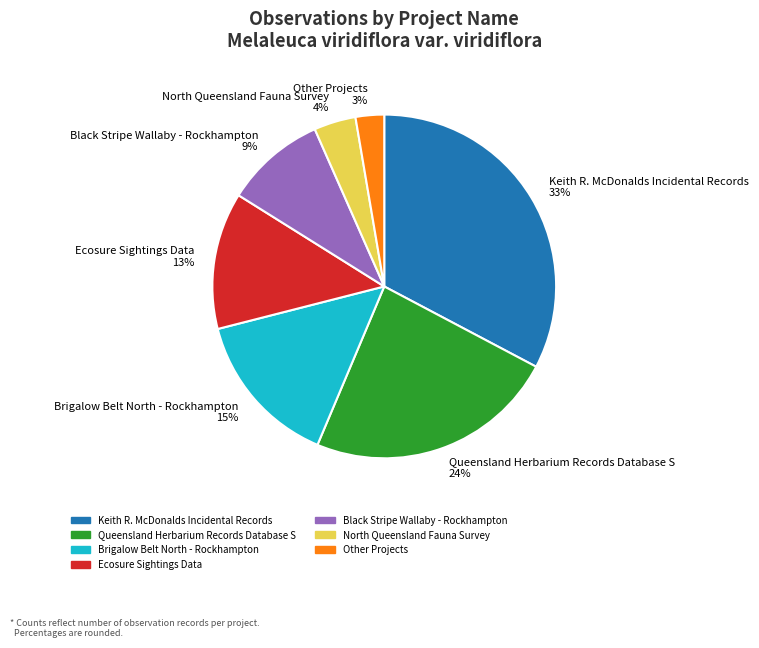

Which slice is the largest?

Keith R. McDonalds Incidental Records